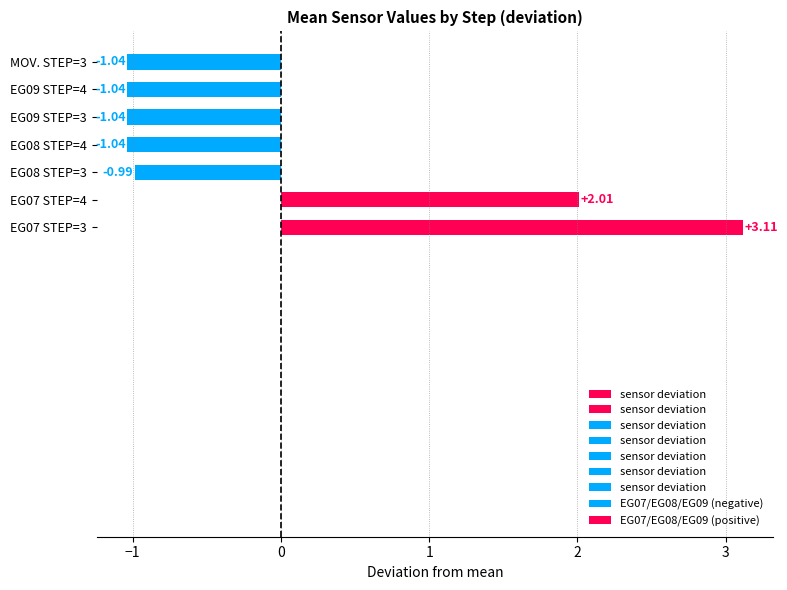

What is the difference between the values at EG07 STEP=4 and EG08 STEP=3?

3.0